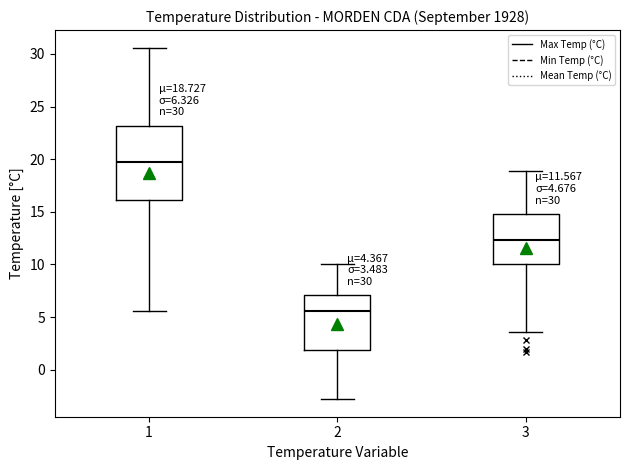

Which box has the highest median line?

1